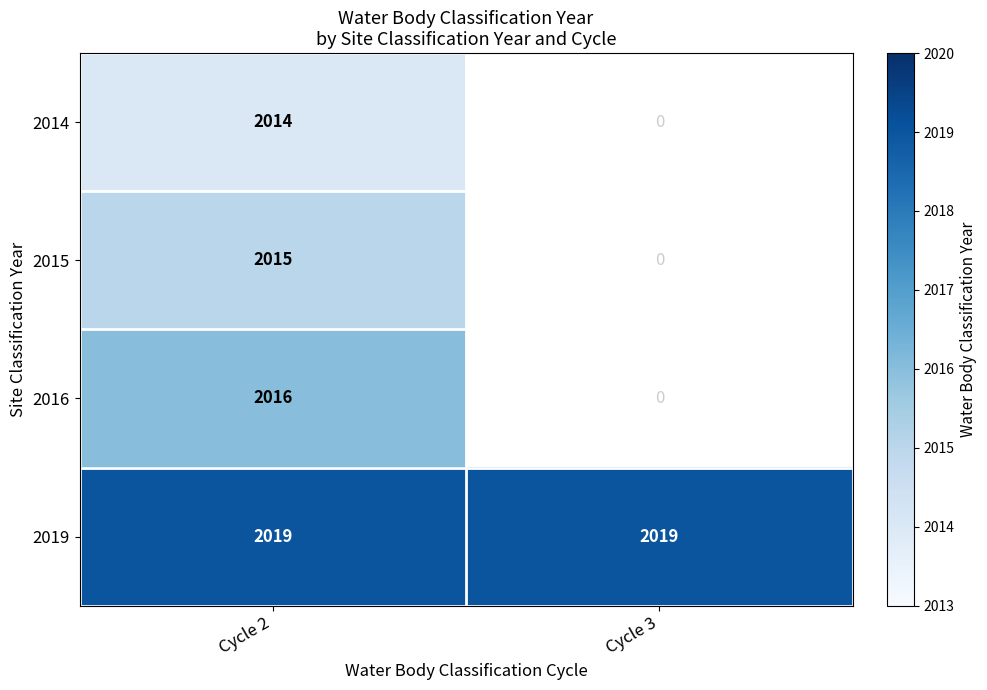

True or false: 2019 has a value of 2019 at Cycle 3.

True